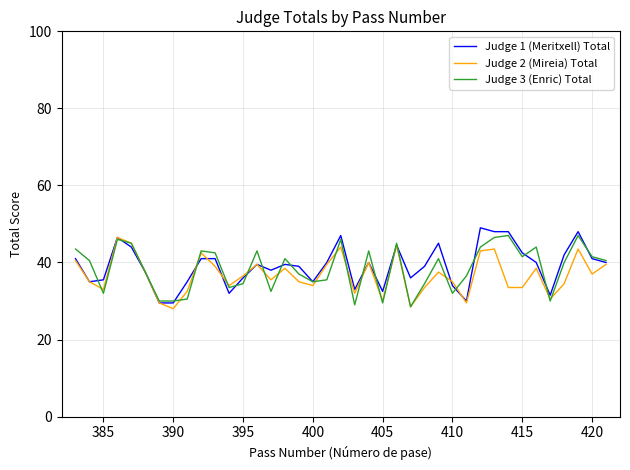

How many series are shown in this chart?

3